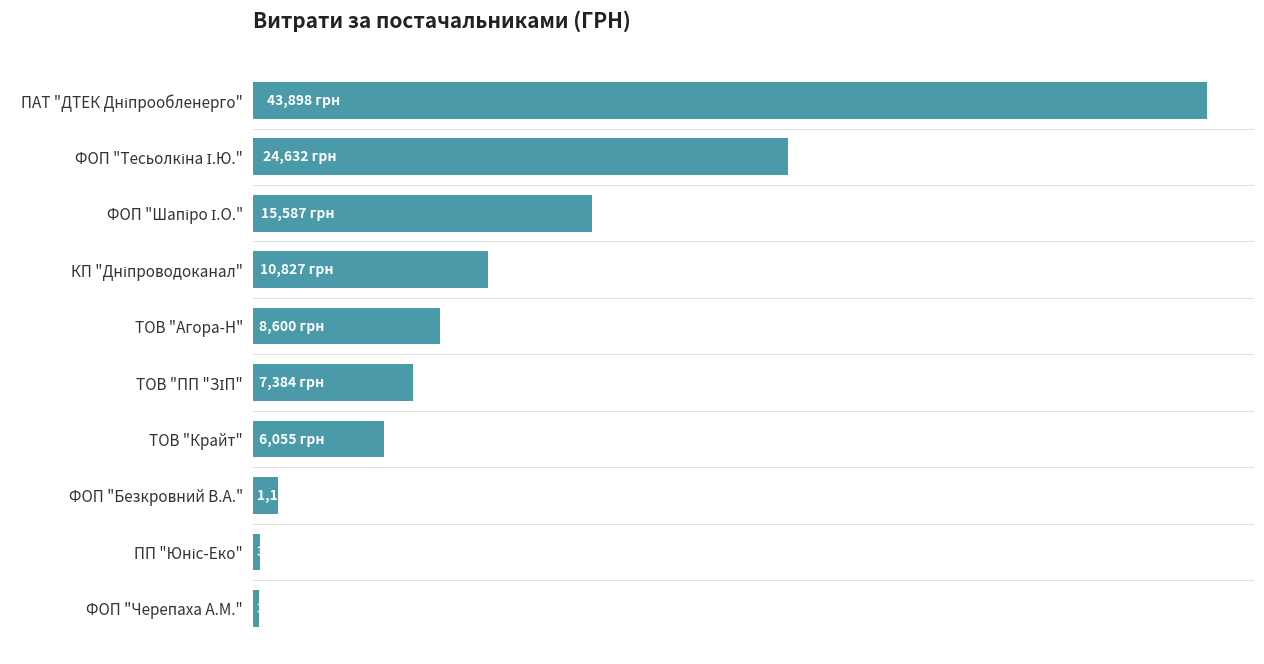

What is the maximum value shown in the chart?

43897.6